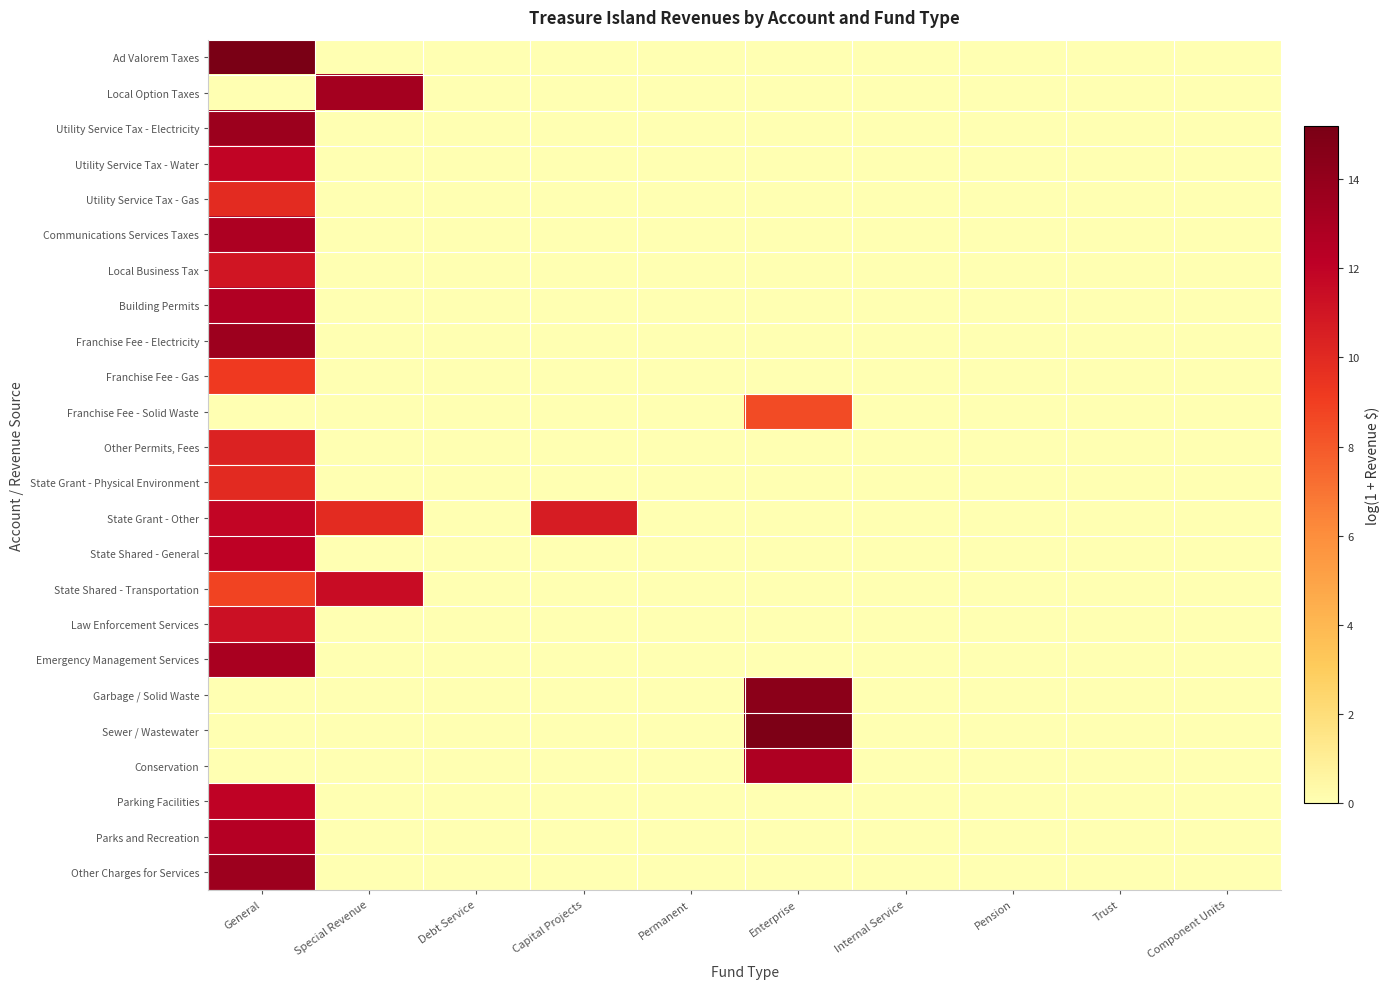

How many distinct data groups are displayed?

24